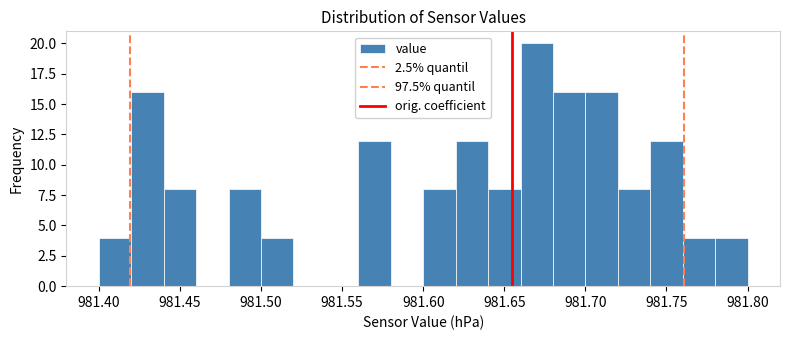

Which range on the x-axis has the tallest bar?

981.66 to 981.68